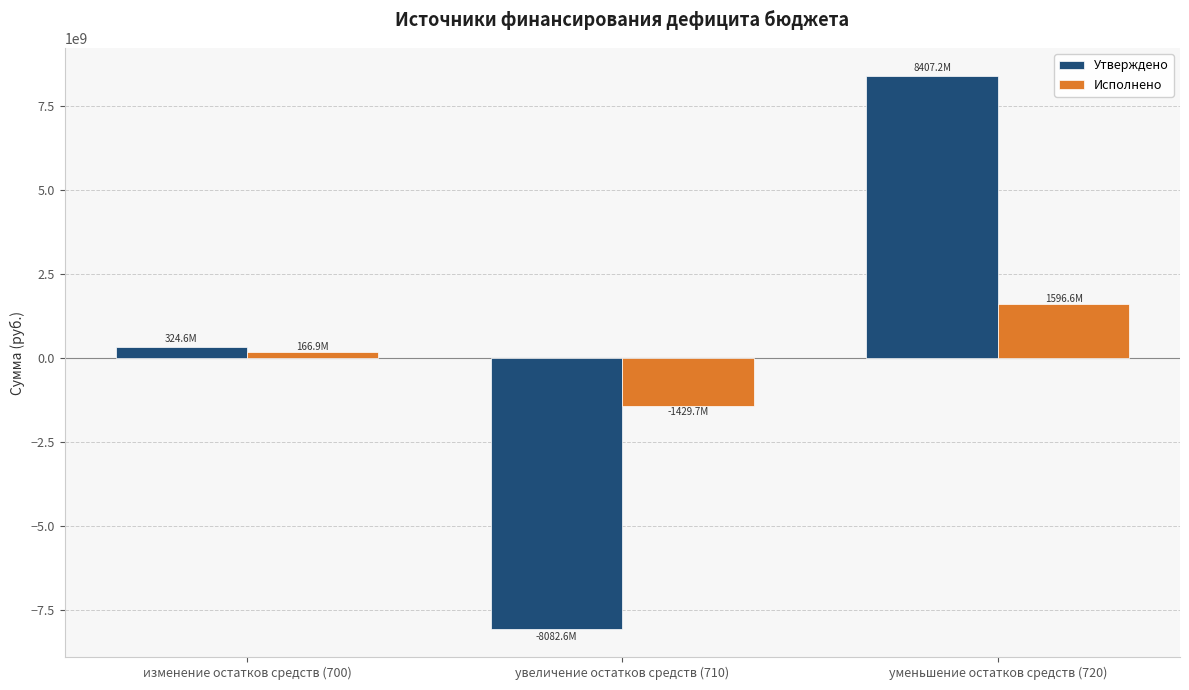

The Утверждено series shows -1680410941.6 at увеличение остатков средств (710). True or false?

False